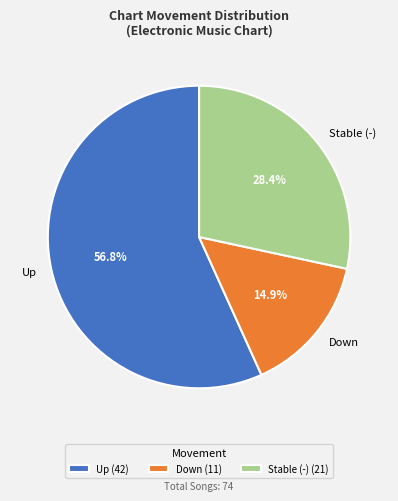

What percentage do Up and Stable (-) together represent?

85.1%